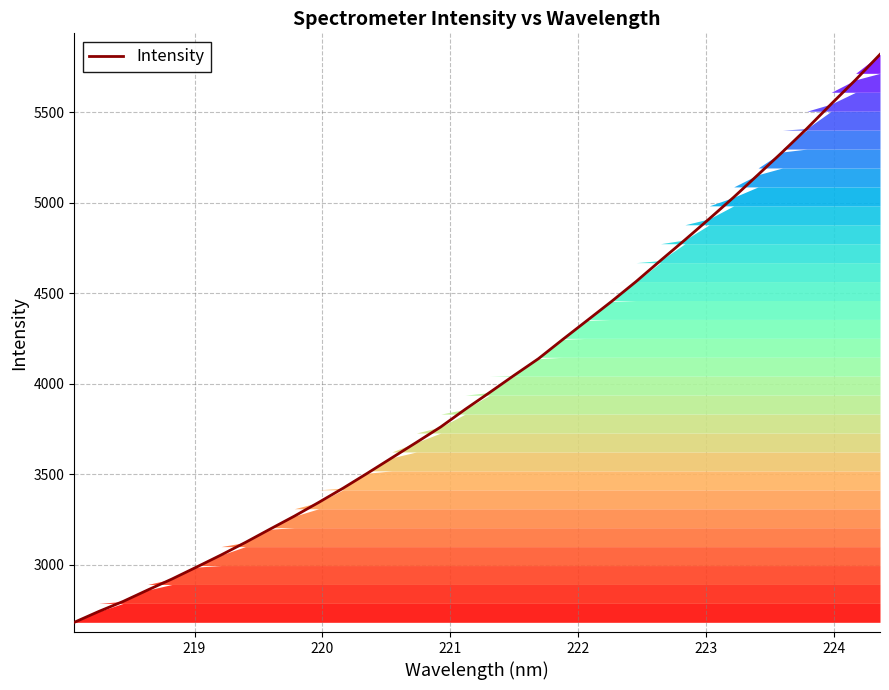

What is the minimum value shown in the chart?

2681.5